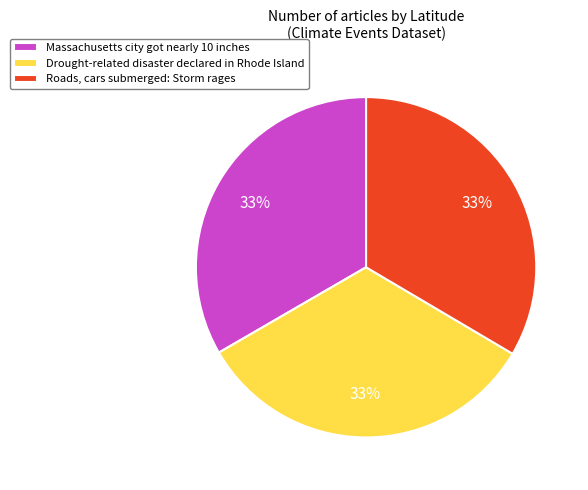

Is Drought-related disaster declared in Rhode Island the majority of the pie?

No